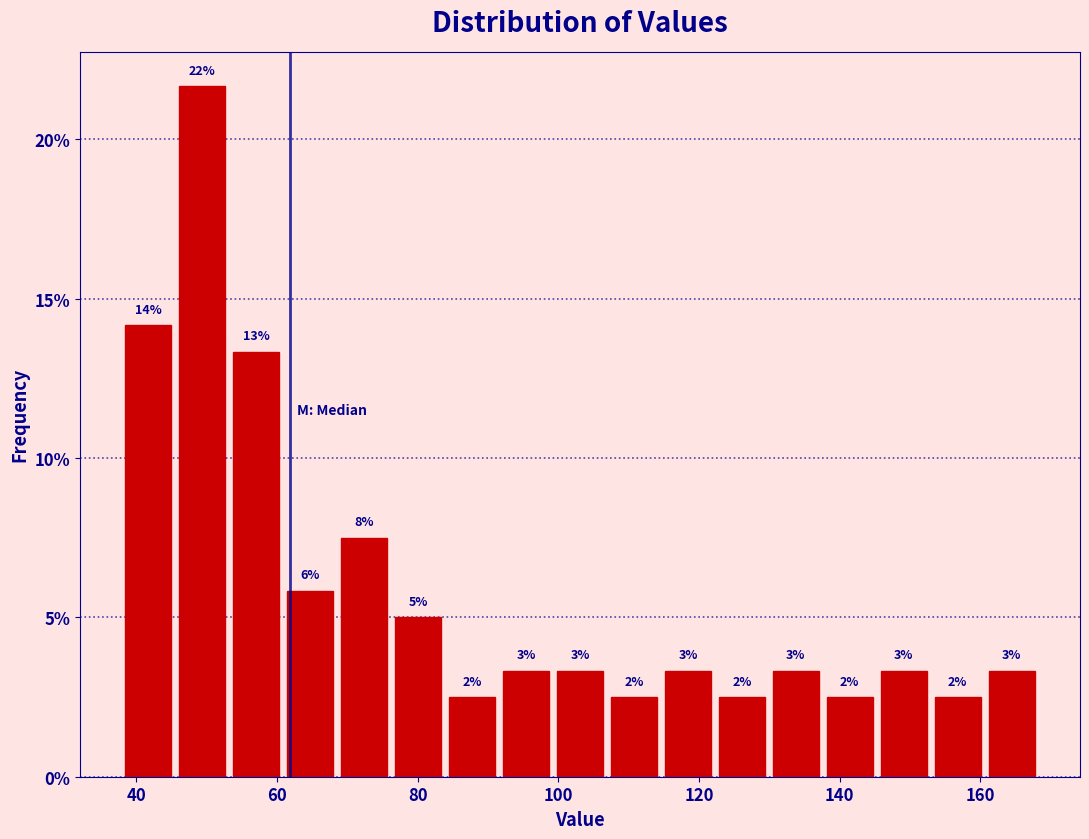

Read against the x-axis, roughly where is the centre of the tallest bar?

50